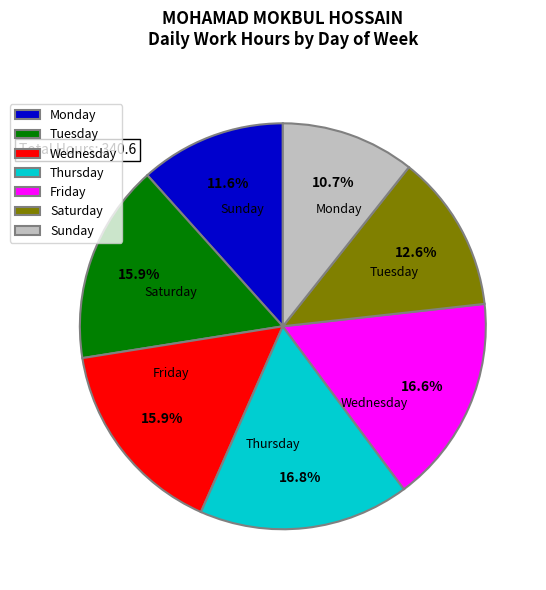

How many segments does this pie chart have?

7